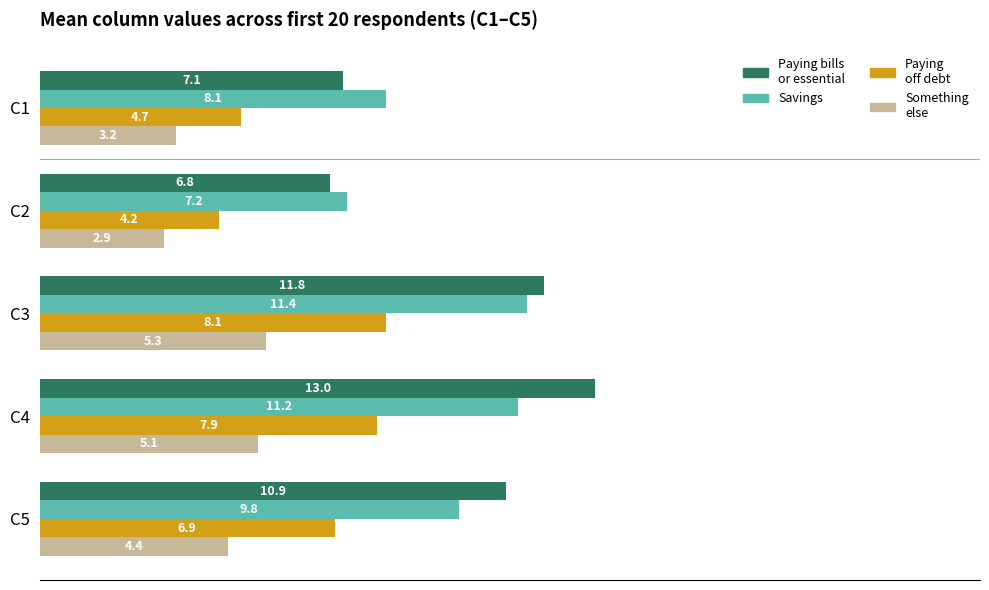

What is the spread (max minus min) of values at C4?

7.9